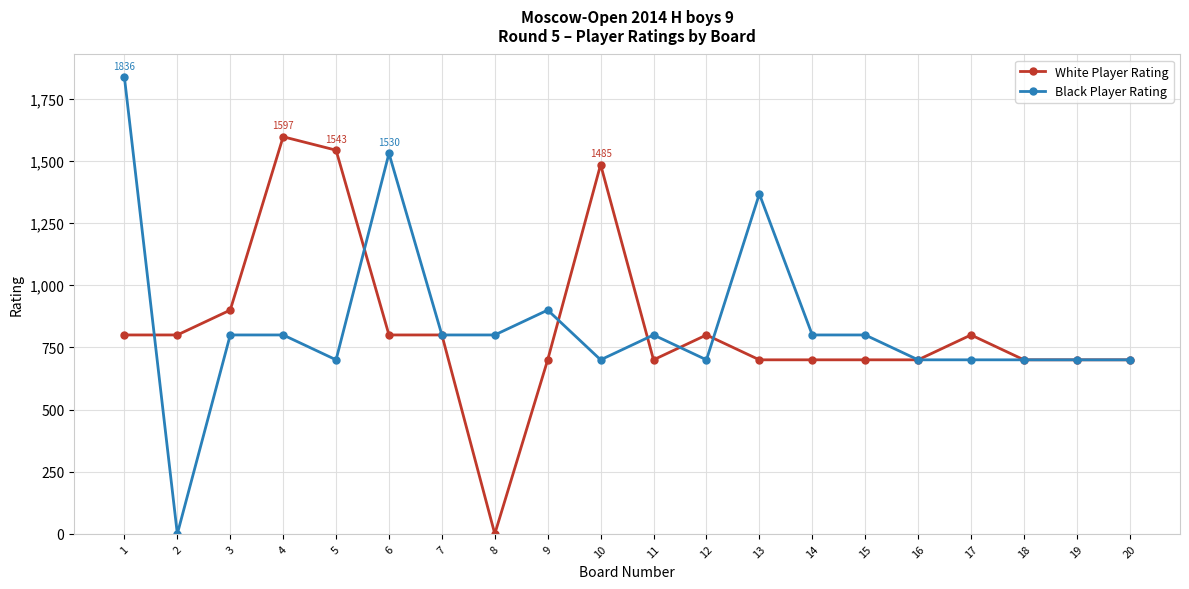

Which series has the largest range (max minus min)?

Black Player Rating